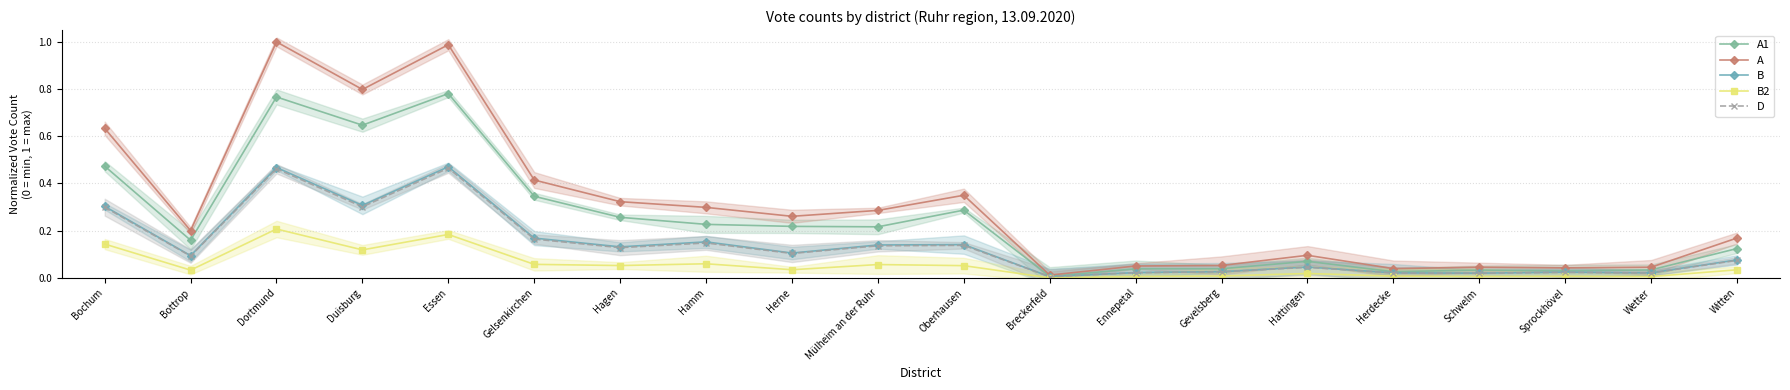

Which category has the lowest value in the A series?

Breckerfeld